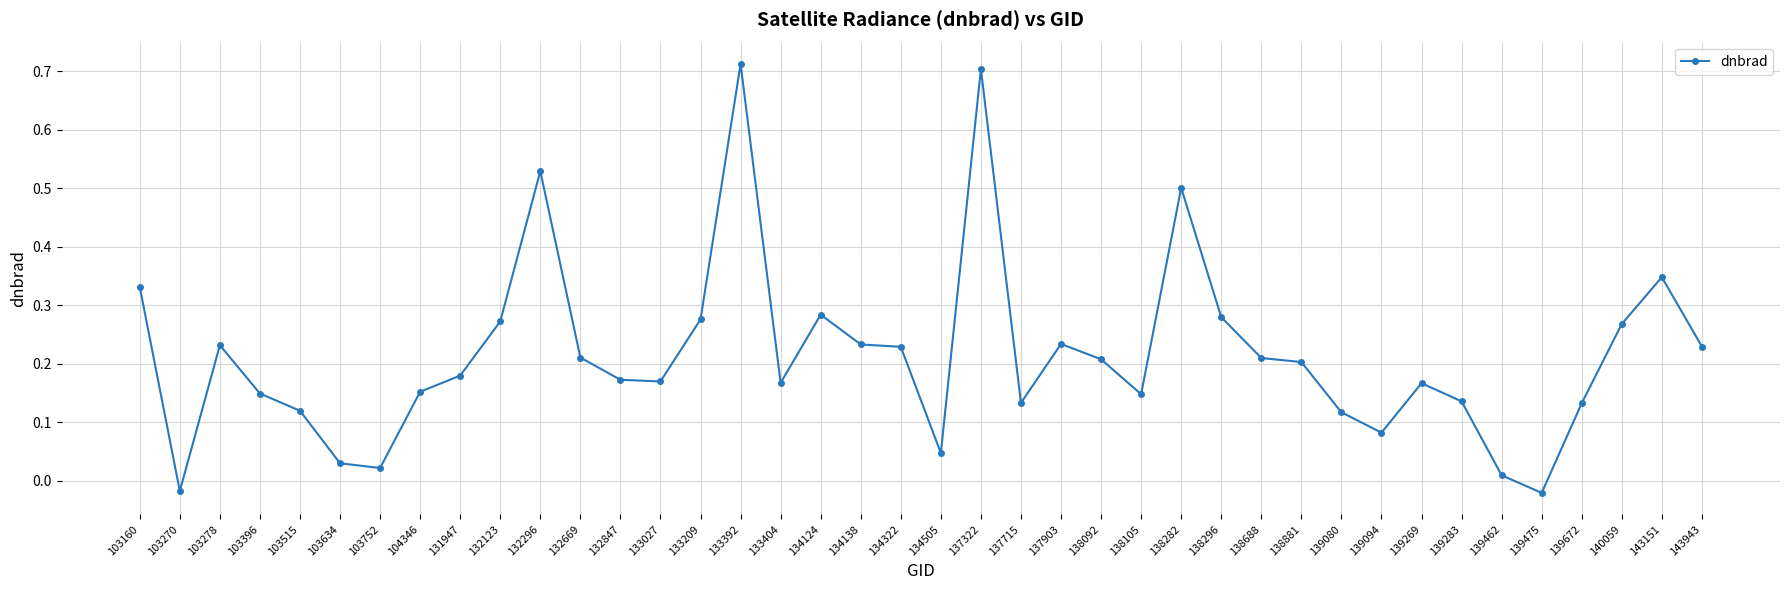

The value at 138688 is 0.1. True or false?

False